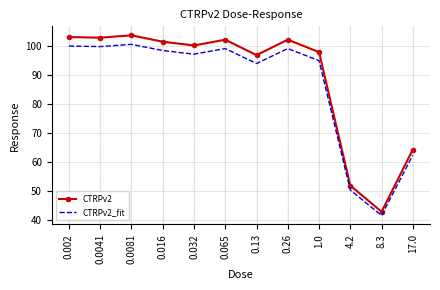

Which category has the lowest value in the CTRPv2_fit series?

8.3